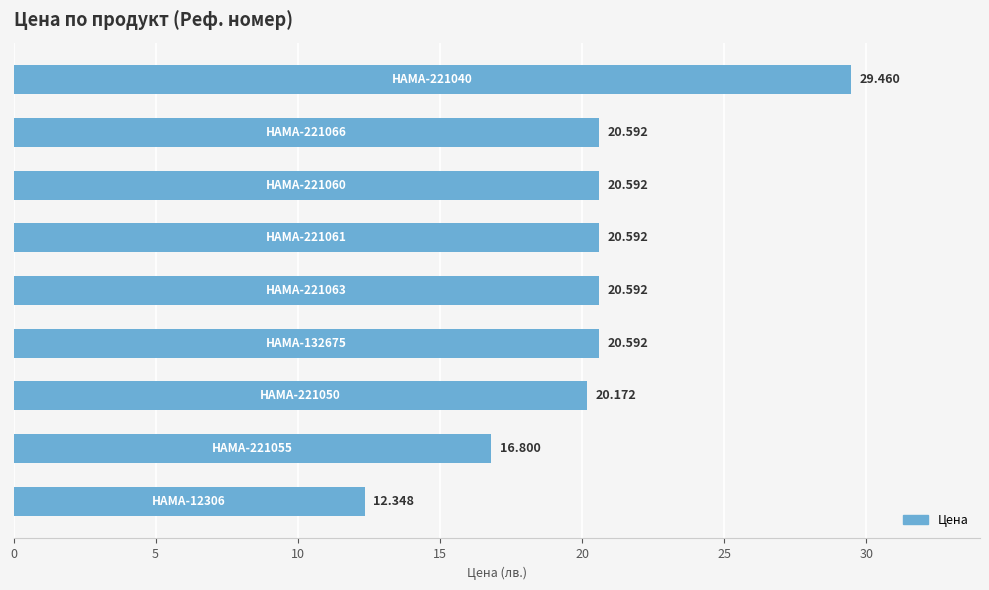

How many series are shown in this chart?

1